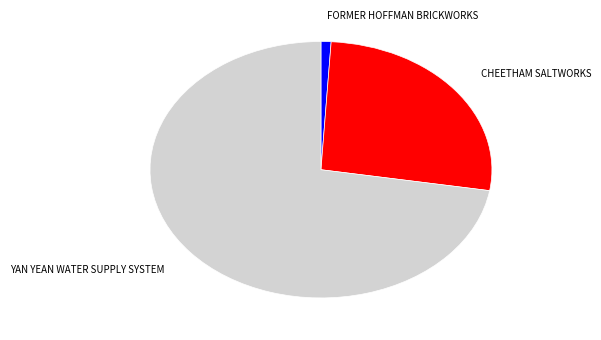

What is the smallest slice in the pie chart?

FORMER HOFFMAN BRICKWORKS